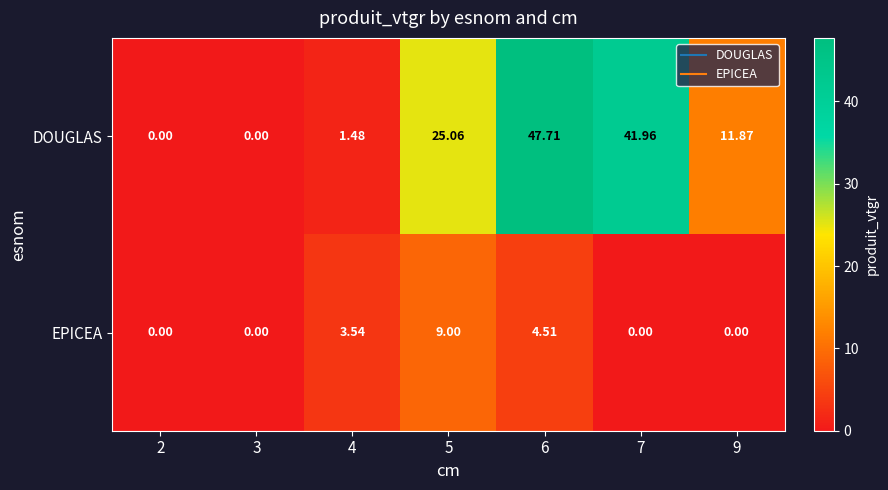

Rank the series at 6 from lowest to highest value.

EPICEA, DOUGLAS